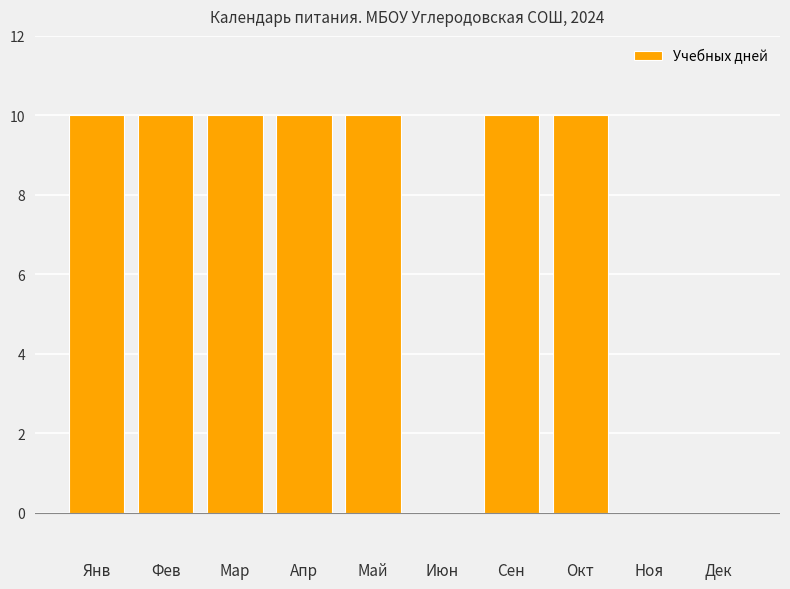

The chart shows a value of 10 at Окт. True or false?

True